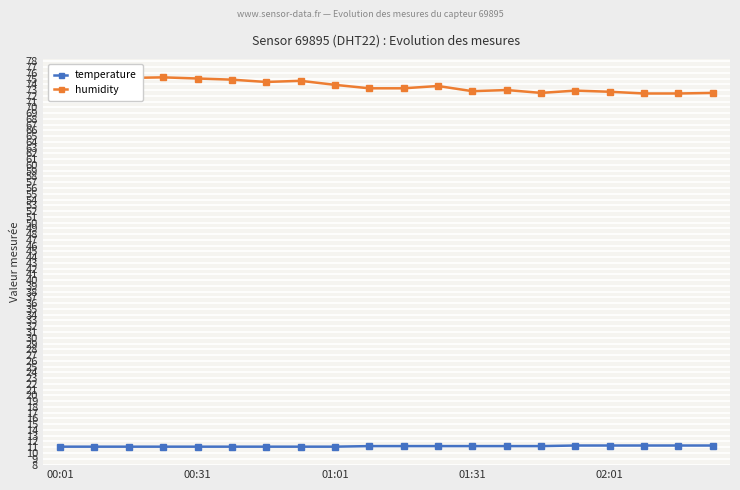

The temperature series shows 11.3 at 02:01. True or false?

True